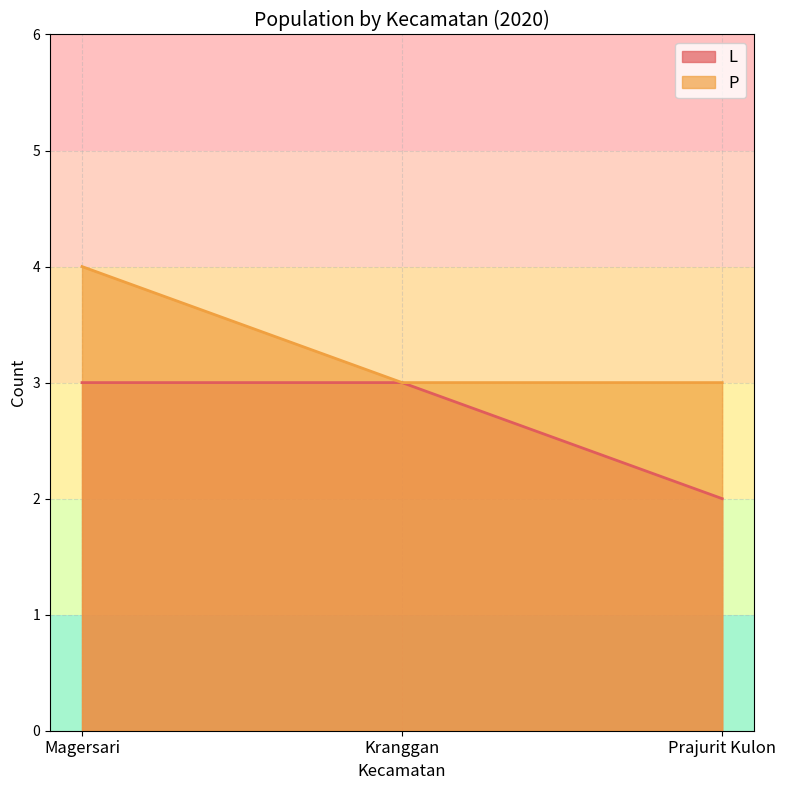

The value of L at Kranggan is 1. True or false?

False